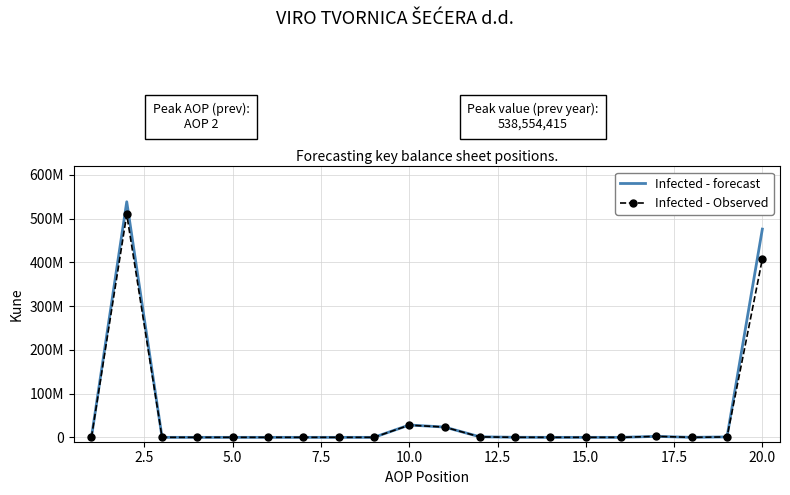

In Infected - forecast, how many points are lower than both neighbors (excluding endpoints)?

1